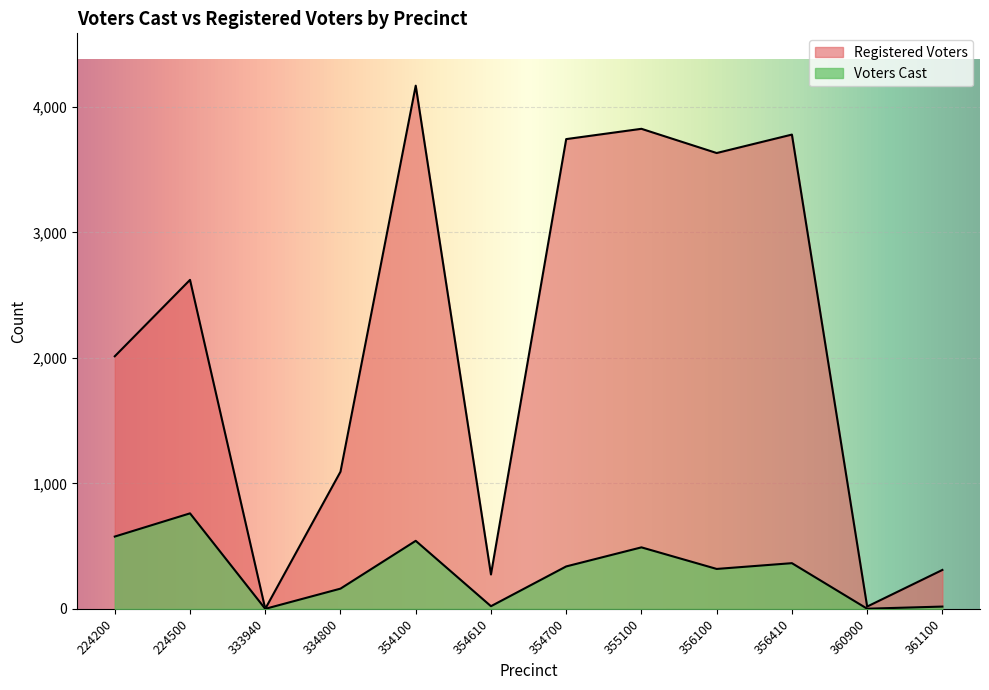

At 361100, list the series in order from smallest to largest.

Voters Cast, Registered Voters